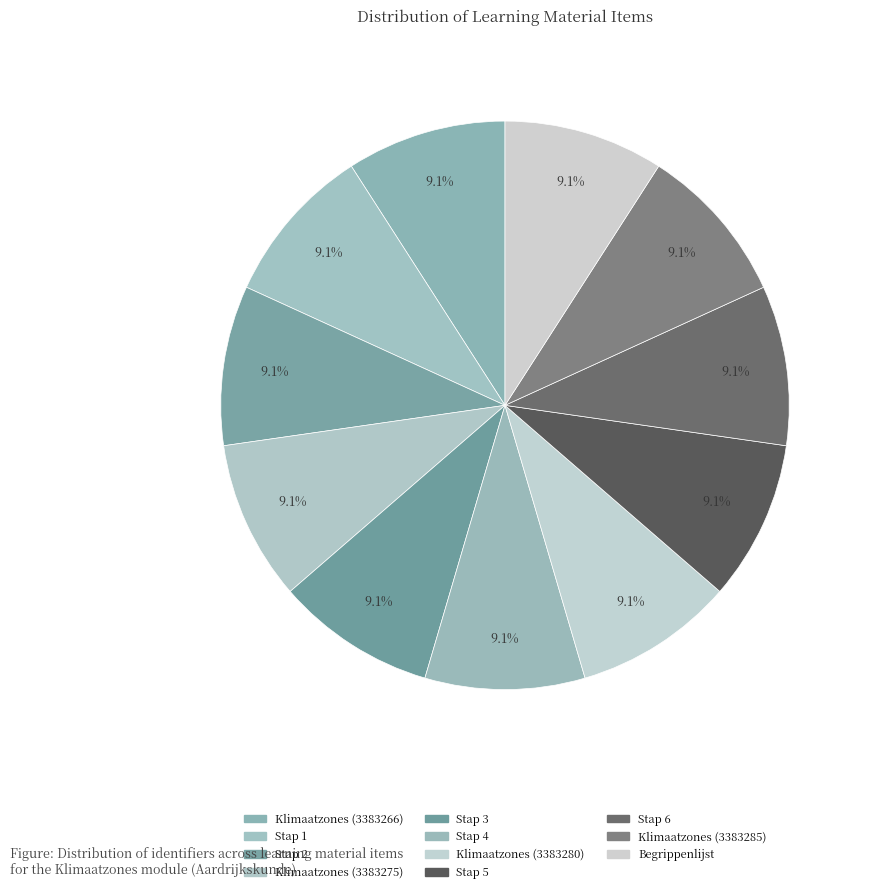

To the nearest percent, what is the average slice percentage?

9%